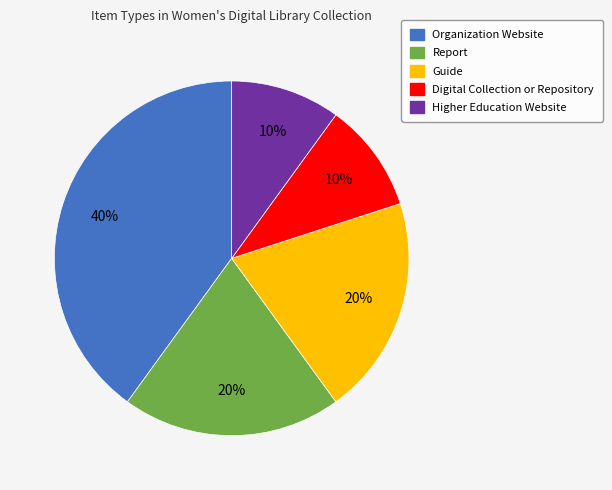

The Guide slice represents 20% of the pie. True or false?

True